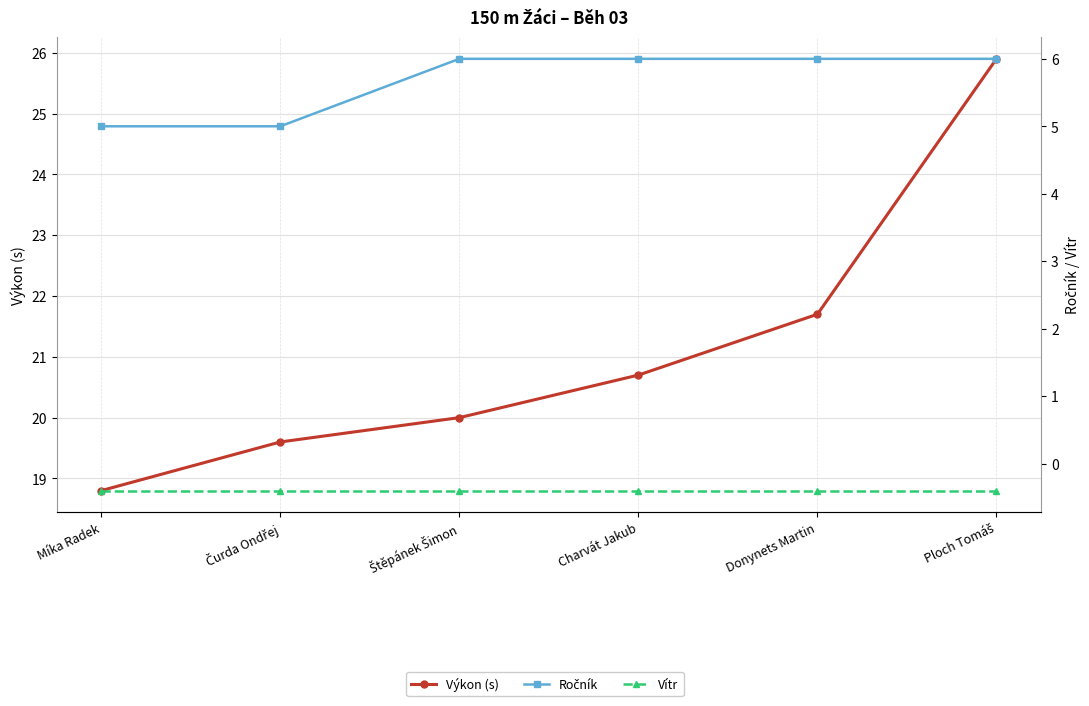

True or false: Výkon (s) and Ročník cross at least once.

False